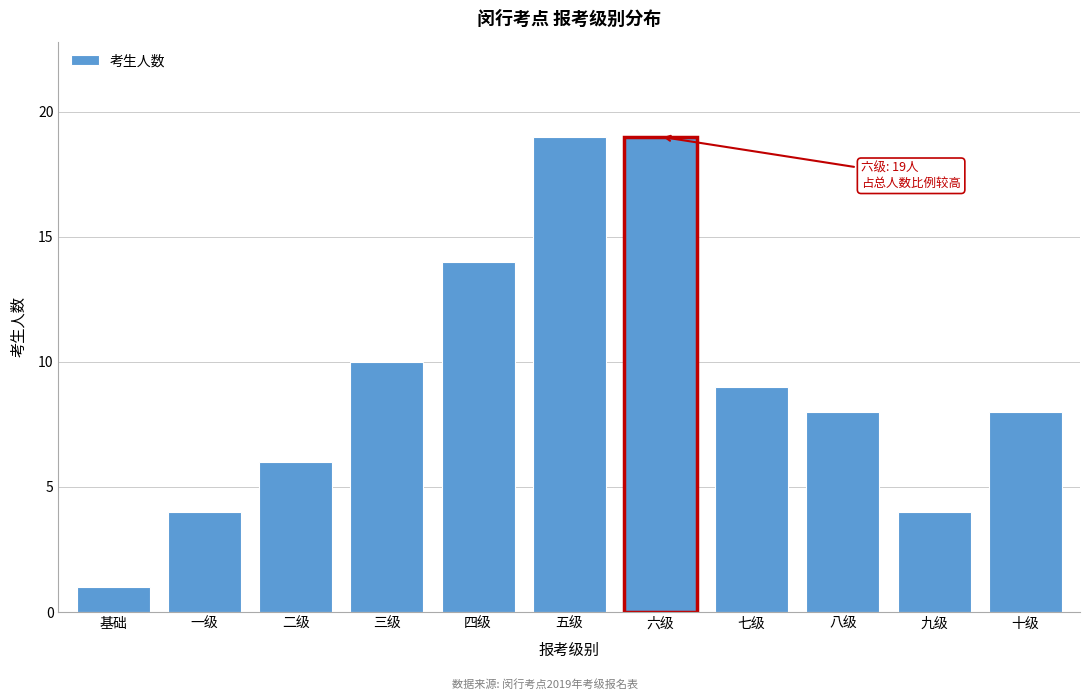

Reading left to right, extract all data points from this chart.

1	4	6	10	14	19	19	9	8	4	8